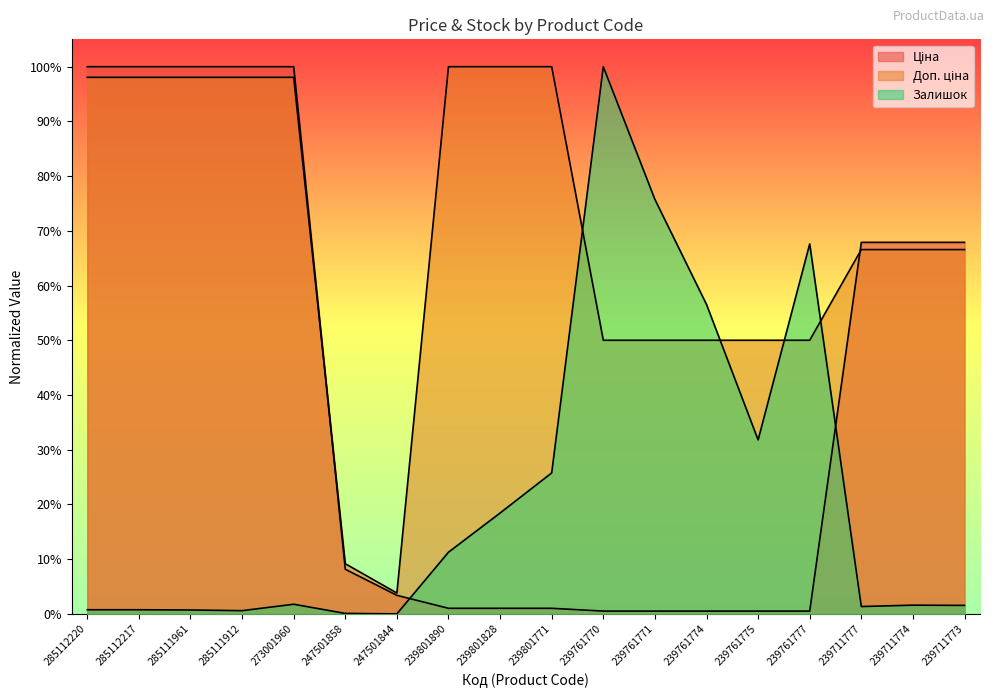

List the series in order of their overall mean, lowest first.

Залишок, Ціна, Доп. ціна